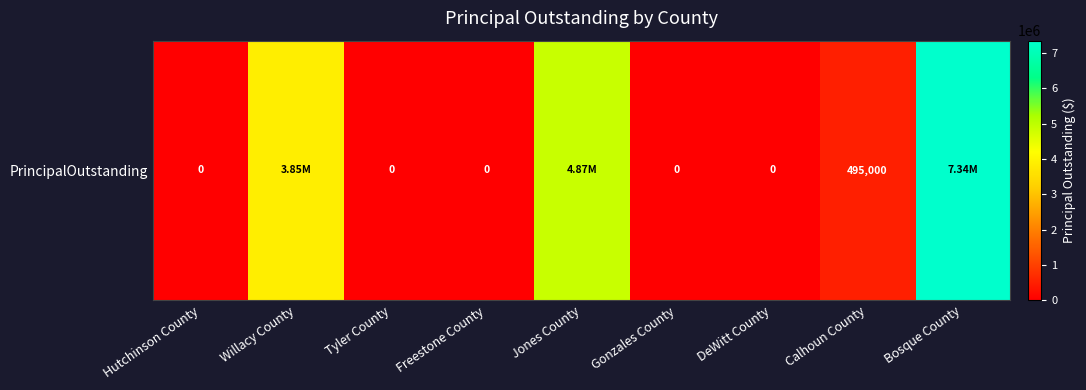

List the labels in order of value, largest first.

Bosque County, Jones County, Willacy County, Calhoun County, Hutchinson County, Tyler County, Freestone County, Gonzales County, DeWitt County